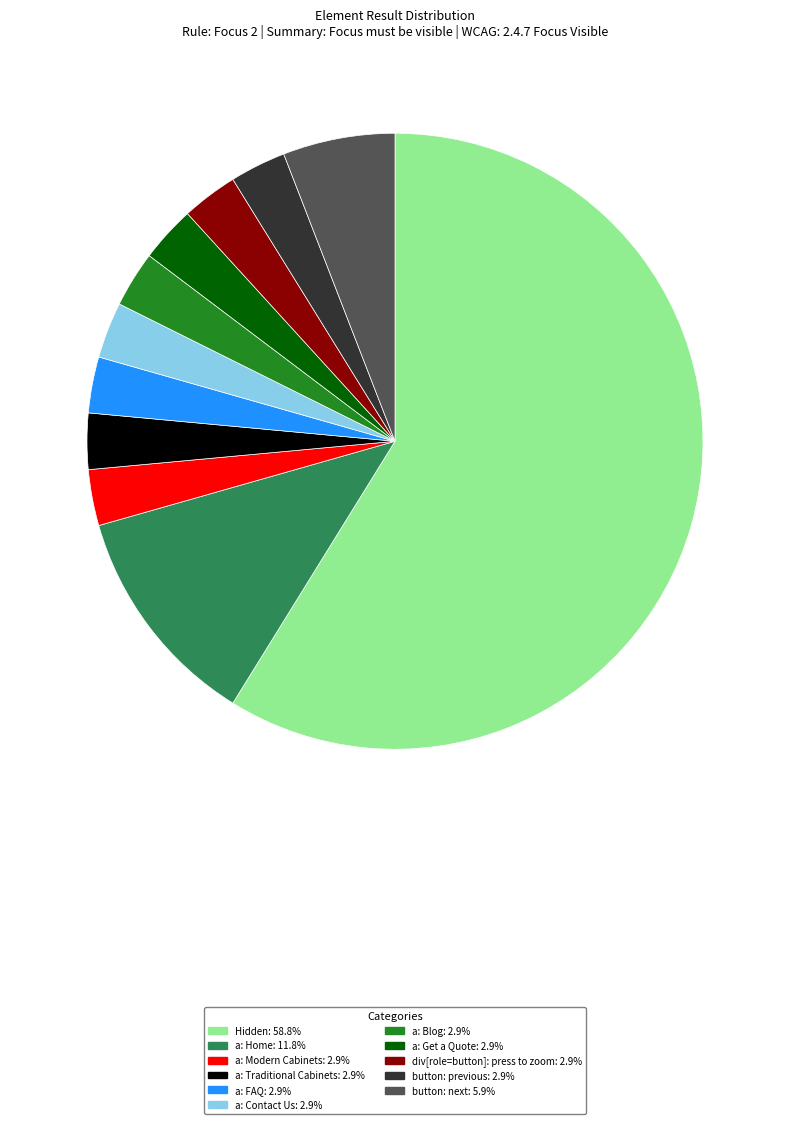

How many segments does this pie chart have?

11